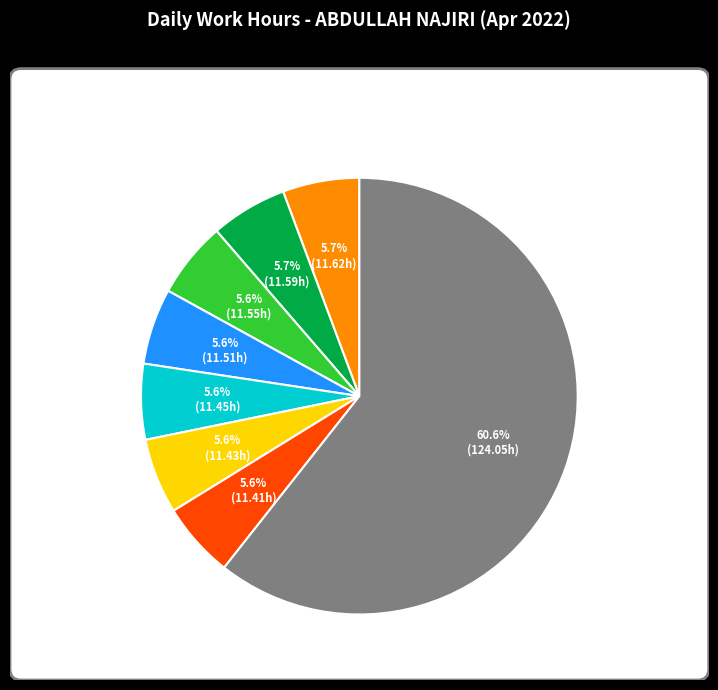

Which slice is the largest?

Day 8 (Fri)